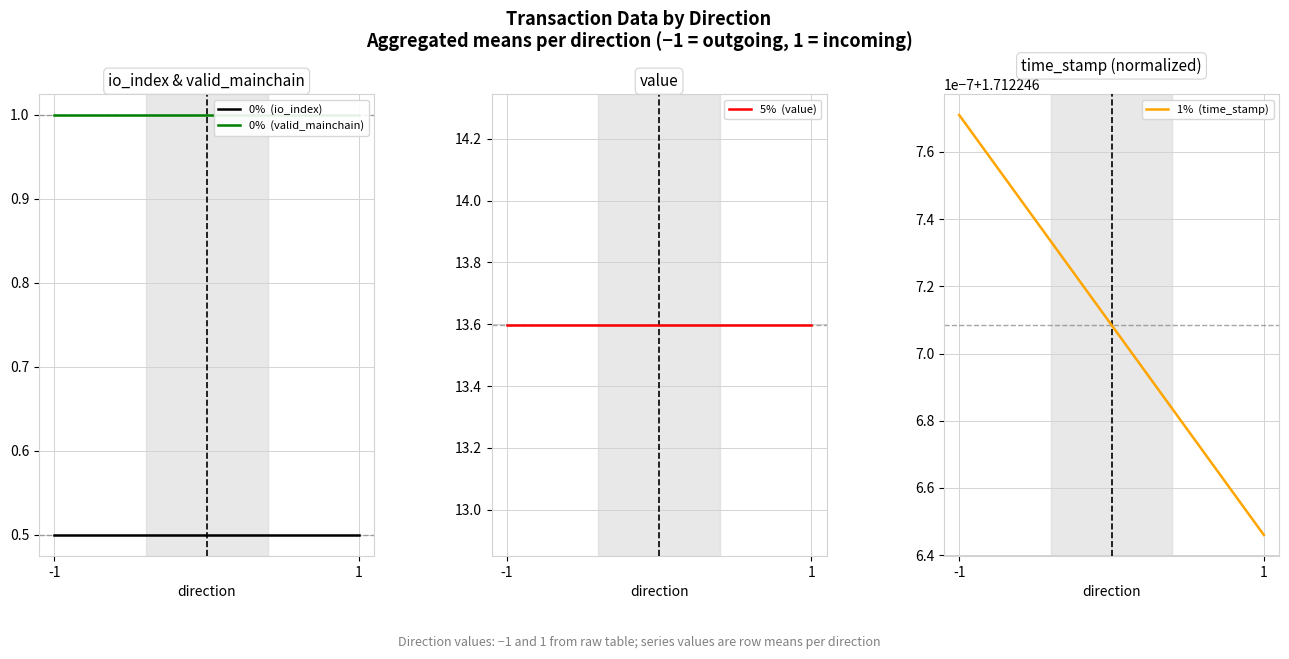

What is the sum of the 0%  (io_index) values at -1 and 1?

1.0